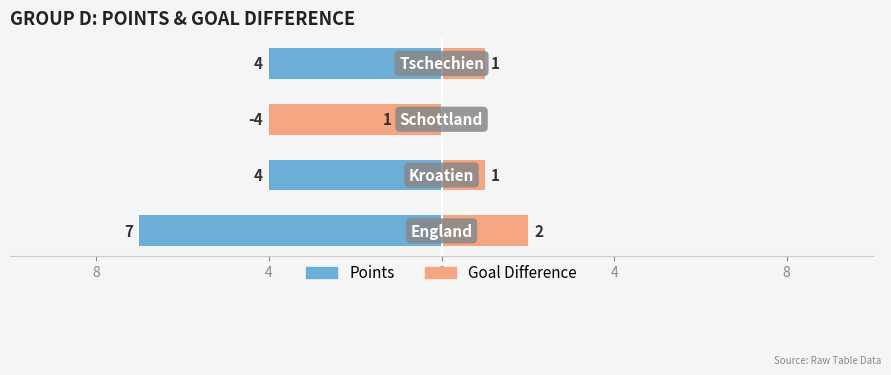

Where is Points nearest to the value -4?

4